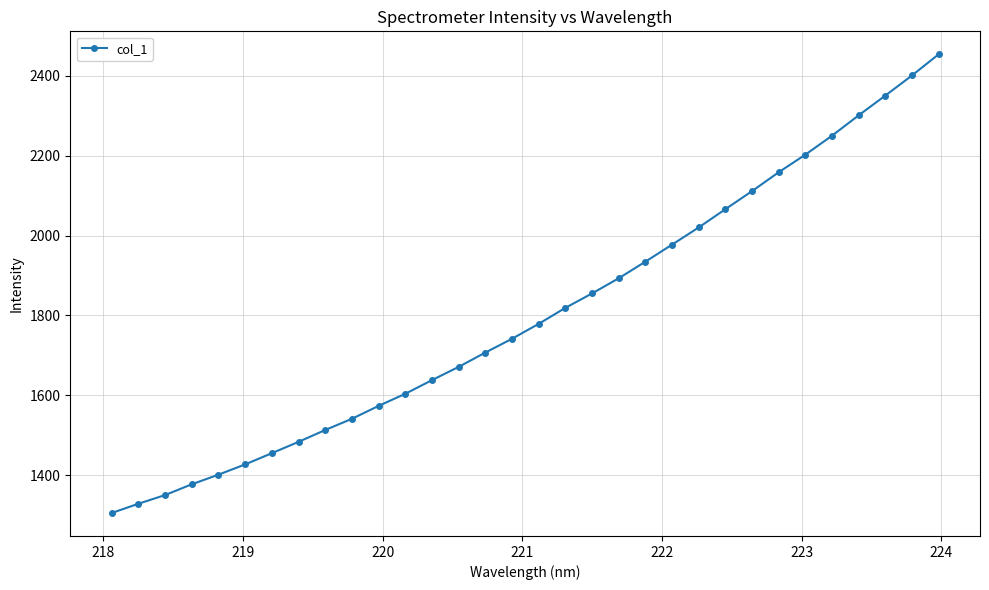

How many values are below 1779?

16